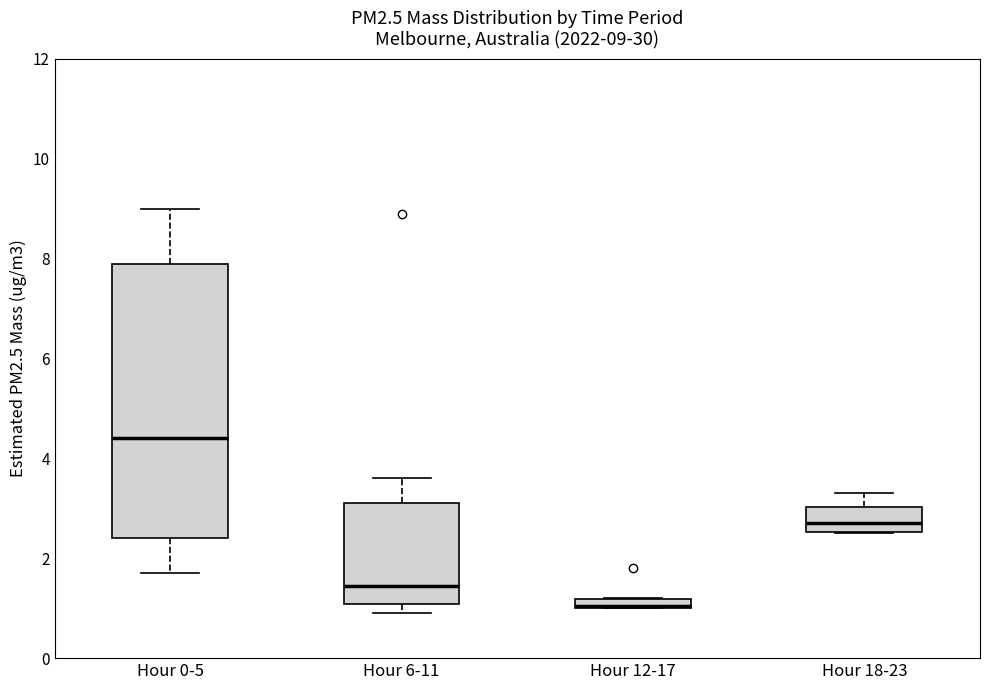

Which box's median line is the lowest?

Hour 12-17